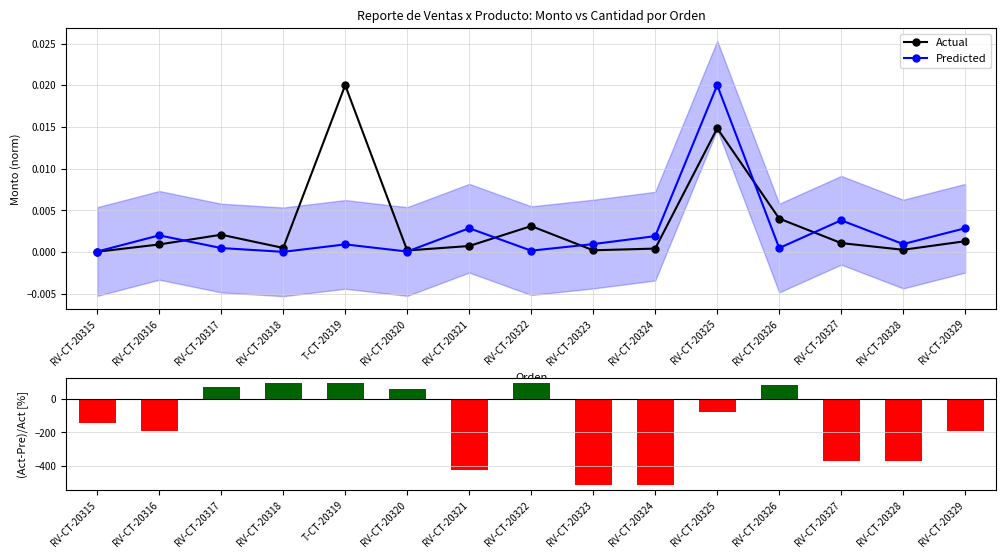

What is the spread (max minus min) of values at RV-CT-20315?

144.9